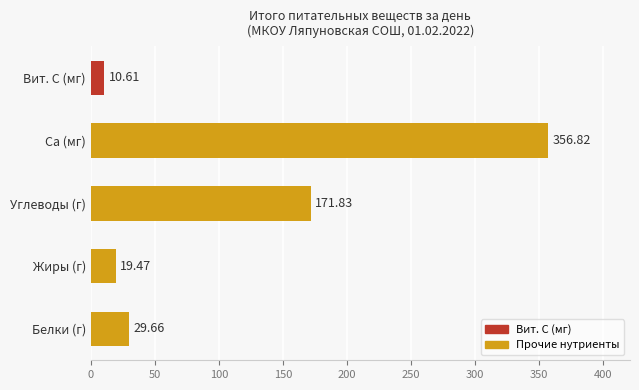

List the labels in order of value, largest first.

Са (мг), Углеводы (г), Белки (г), Жиры (г), Вит. C (мг)